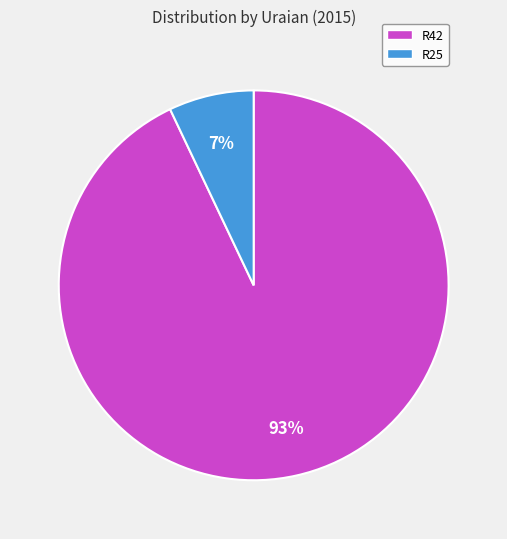

Do R25 and R42 together represent more than half of the pie?

Yes